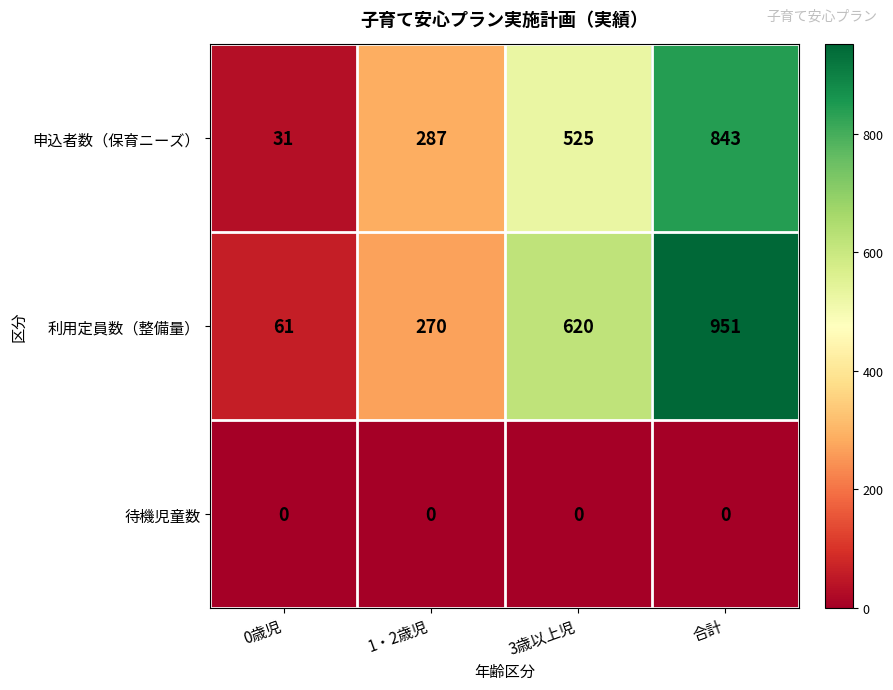

Reading left to right, extract all data points from this chart.

申込者数（保育ニーズ）: 0歳児=31	1・2歳児=287	3歳以上児=525	合計=843
利用定員数（整備量）: 0歳児=61	1・2歳児=270	3歳以上児=620	合計=951
待機児童数: 0歳児=0	1・2歳児=0	3歳以上児=0	合計=0